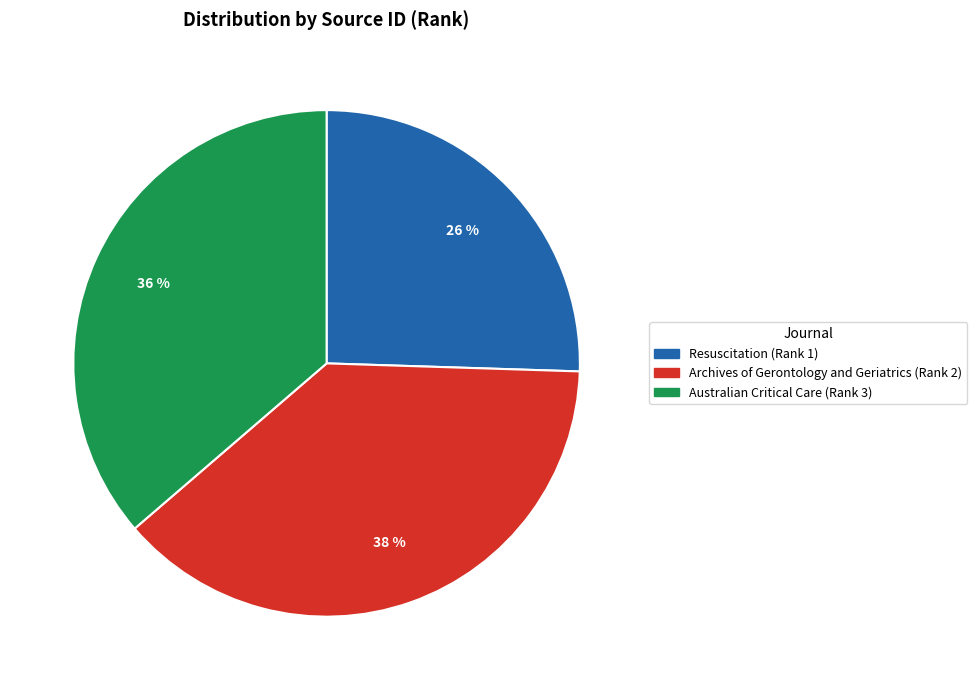

To the nearest percent, what portion does Australian Critical Care (Rank 3) represent?

36%